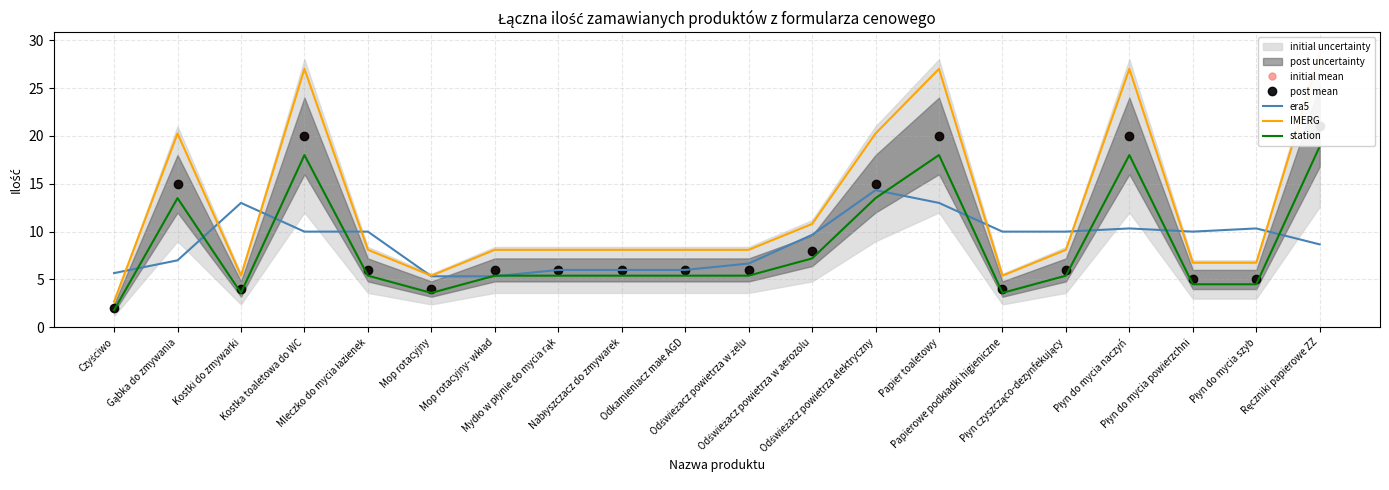

Reading left to right, extract all data points from this chart.

initial mean: Czyściwo=2.0	Gąbka do zmywania=15.0	Kostki do zmywarki=4.0	Kostka toaletowa do WC=20.0	Mleczko do mycia łazienek=6.0	Mop rotacyjny=4.0	Mop rotacyjny- wkład=6.0	Mydło w płynie do mycia rąk=6.0	Nabłyszczacz do zmywarek=6.0	Odkamieniacz małe AGD=6.0	Odświeżacz powietrza w żelu=6.0	Odświeżacz powietrza w aerozolu=8.0	Odświeżacz powietrza elektryczny=15.0	Papier toaletowy=20.0	Papierowe podkładki higieniczne=4.0	Płyn czyszcząco-dezynfekujący=6.0	Płyn do mycia naczyń=20.0	Płyn do mycia powierzchni=5.0	Płyn do mycia szyb=5.0	Ręczniki papierowe ZZ=21.0
post mean: Czyściwo=2.0	Gąbka do zmywania=15.0	Kostki do zmywarki=4.0	Kostka toaletowa do WC=20.0	Mleczko do mycia łazienek=6.0	Mop rotacyjny=4.0	Mop rotacyjny- wkład=6.0	Mydło w płynie do mycia rąk=6.0	Nabłyszczacz do zmywarek=6.0	Odkamieniacz małe AGD=6.0	Odświeżacz powietrza w żelu=6.0	Odświeżacz powietrza w aerozolu=8.0	Odświeżacz powietrza elektryczny=15.0	Papier toaletowy=20.0	Papierowe podkładki higieniczne=4.0	Płyn czyszcząco-dezynfekujący=6.0	Płyn do mycia naczyń=20.0	Płyn do mycia powierzchni=5.0	Płyn do mycia szyb=5.0	Ręczniki papierowe ZZ=21.0
era5: Czyściwo=5.7	Gąbka do zmywania=7.0	Kostki do zmywarki=13.0	Kostka toaletowa do WC=10.0	Mleczko do mycia łazienek=10.0	Mop rotacyjny=5.3	Mop rotacyjny- wkład=5.3	Mydło w płynie do mycia rąk=6.0	Nabłyszczacz do zmywarek=6.0	Odkamieniacz małe AGD=6.0	Odświeżacz powietrza w żelu=6.7	Odświeżacz powietrza w aerozolu=9.7	Odświeżacz powietrza elektryczny=14.3	Papier toaletowy=13.0	Papierowe podkładki higieniczne=10.0	Płyn czyszcząco-dezynfekujący=10.0	Płyn do mycia naczyń=10.3	Płyn do mycia powierzchni=10.0	Płyn do mycia szyb=10.3	Ręczniki papierowe ZZ=8.7
IMERG: Czyściwo=2.7	Gąbka do zmywania=20.2	Kostki do zmywarki=5.4	Kostka toaletowa do WC=27.0	Mleczko do mycia łazienek=8.1	Mop rotacyjny=5.4	Mop rotacyjny- wkład=8.1	Mydło w płynie do mycia rąk=8.1	Nabłyszczacz do zmywarek=8.1	Odkamieniacz małe AGD=8.1	Odświeżacz powietrza w żelu=8.1	Odświeżacz powietrza w aerozolu=10.8	Odświeżacz powietrza elektryczny=20.2	Papier toaletowy=27.0	Papierowe podkładki higieniczne=5.4	Płyn czyszcząco-dezynfekujący=8.1	Płyn do mycia naczyń=27.0	Płyn do mycia powierzchni=6.8	Płyn do mycia szyb=6.8	Ręczniki papierowe ZZ=28.4
station: Czyściwo=1.8	Gąbka do zmywania=13.5	Kostki do zmywarki=3.6	Kostka toaletowa do WC=18.0	Mleczko do mycia łazienek=5.4	Mop rotacyjny=3.6	Mop rotacyjny- wkład=5.4	Mydło w płynie do mycia rąk=5.4	Nabłyszczacz do zmywarek=5.4	Odkamieniacz małe AGD=5.4	Odświeżacz powietrza w żelu=5.4	Odświeżacz powietrza w aerozolu=7.2	Odświeżacz powietrza elektryczny=13.5	Papier toaletowy=18.0	Papierowe podkładki higieniczne=3.6	Płyn czyszcząco-dezynfekujący=5.4	Płyn do mycia naczyń=18.0	Płyn do mycia powierzchni=4.5	Płyn do mycia szyb=4.5	Ręczniki papierowe ZZ=18.9